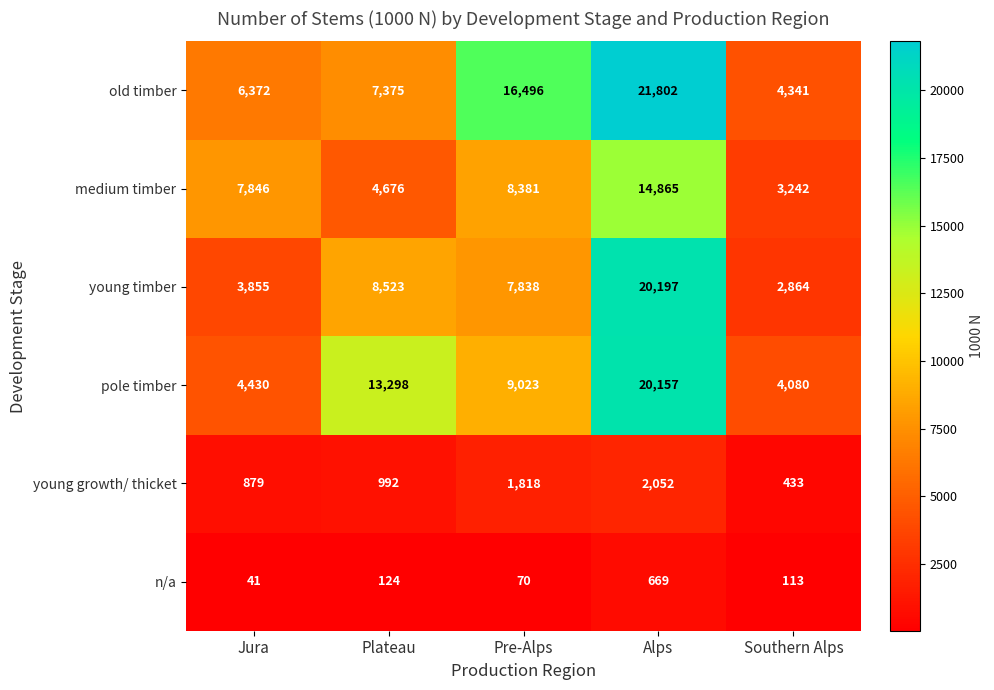

Rank the series by their maximum value, from lowest to highest.

n/a, young growth/ thicket, medium timber, pole timber, young timber, old timber